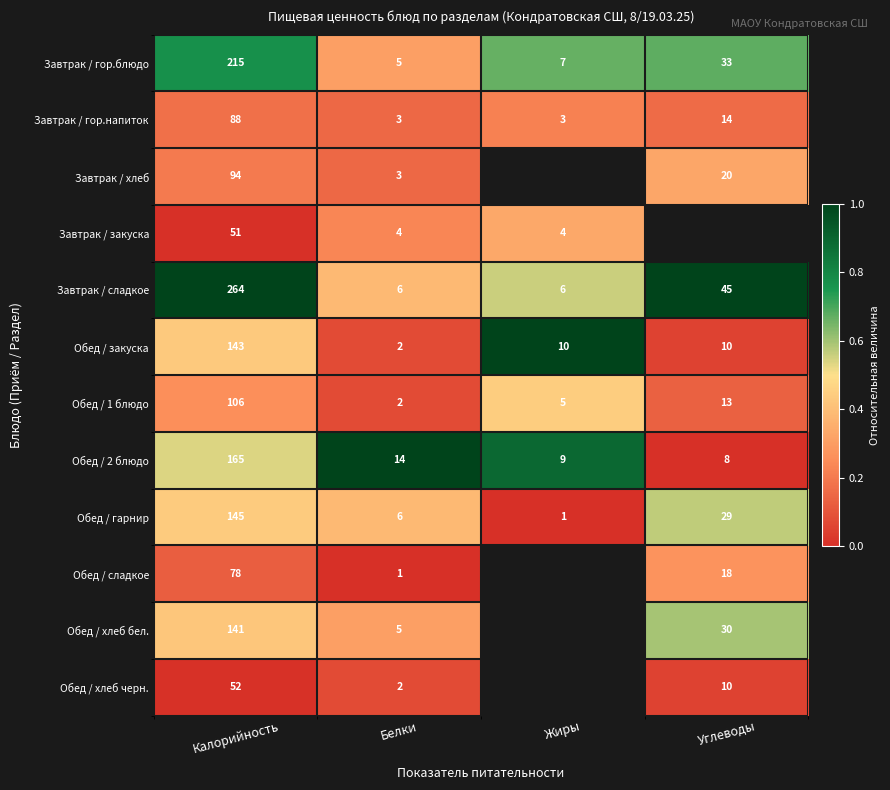

Which series changed the most between Калорийность and Белки?

Завтрак / сладкое